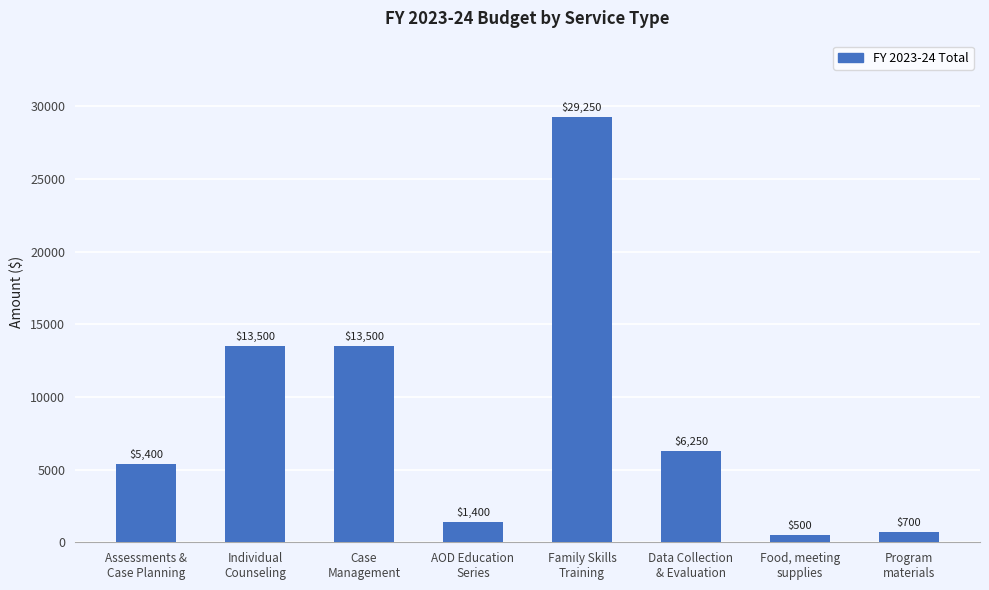

True or false: the data shows 23682 at Case
Management.

False